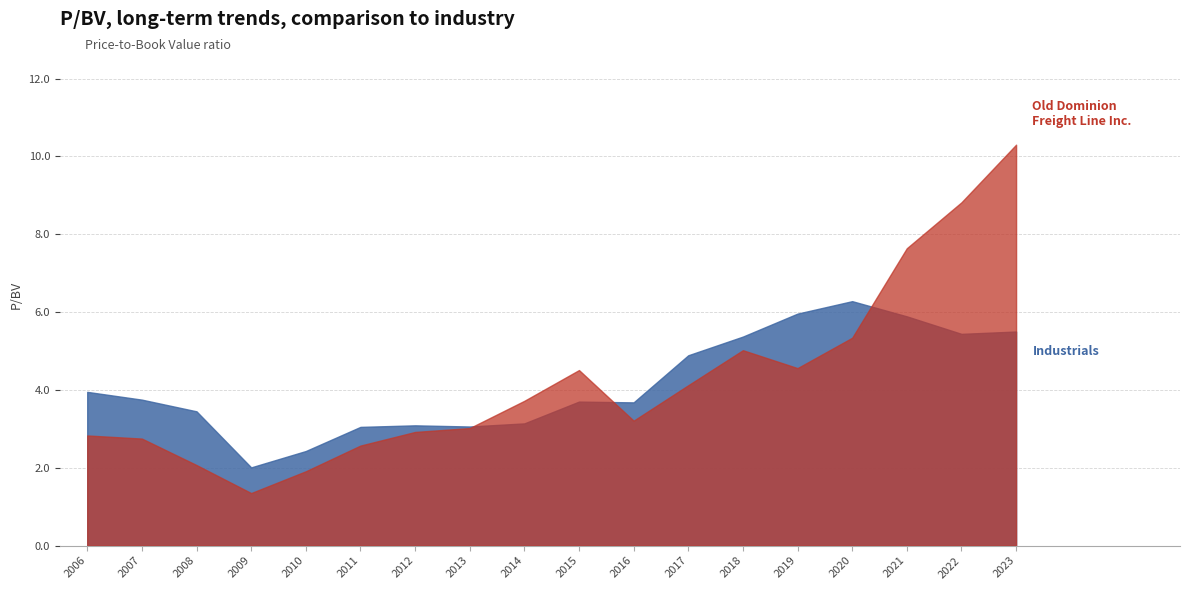

How many intersections are there between Old Dominion Freight Line Inc. and Industrials?

3